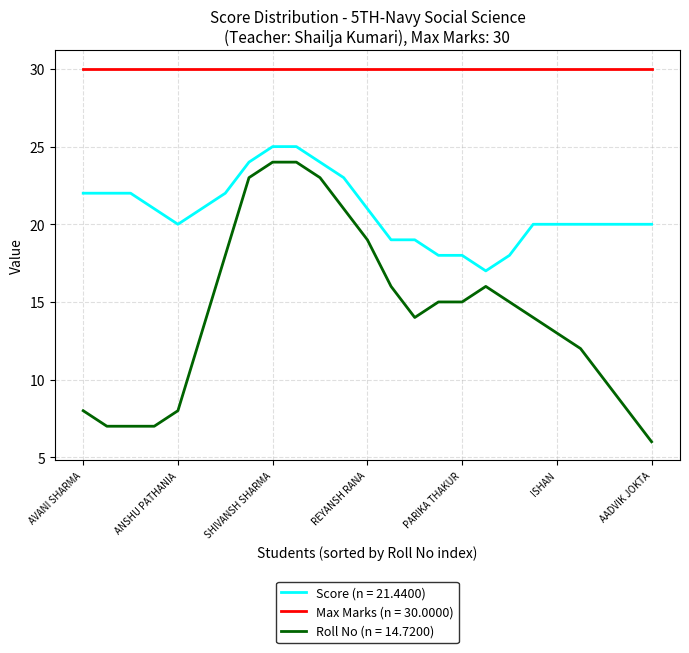

Which series has the largest range (max minus min)?

Roll No (n = 14.7200)